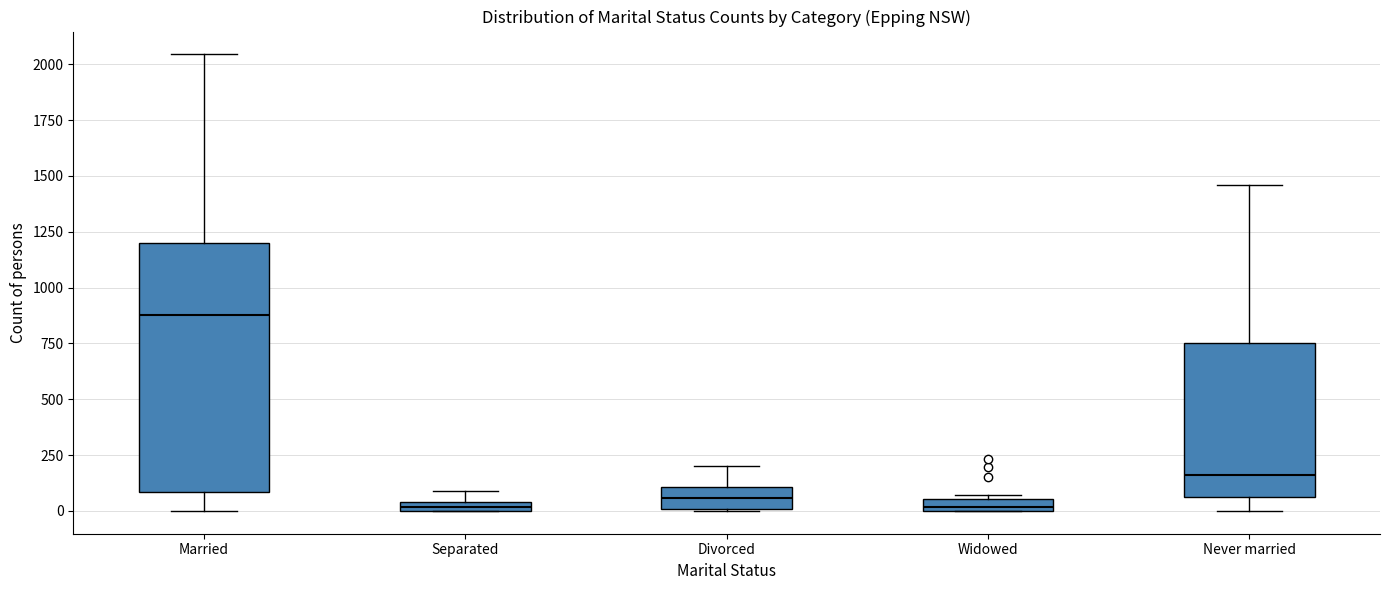

Where does the upper whisker of the box for Divorced end on the y-axis? The values are not printed on the chart, so give them approximately, as read against the axis.

200